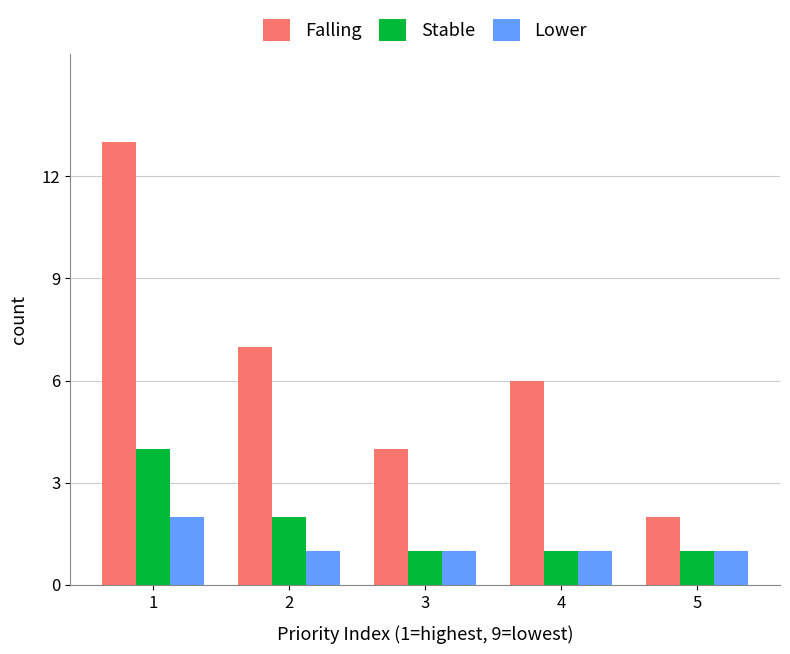

Reading left to right, list all the values displayed in this chart.

Falling: 13	7	4	6	2
Stable: 4	2	1	1	1
Lower: 2	1	1	1	1